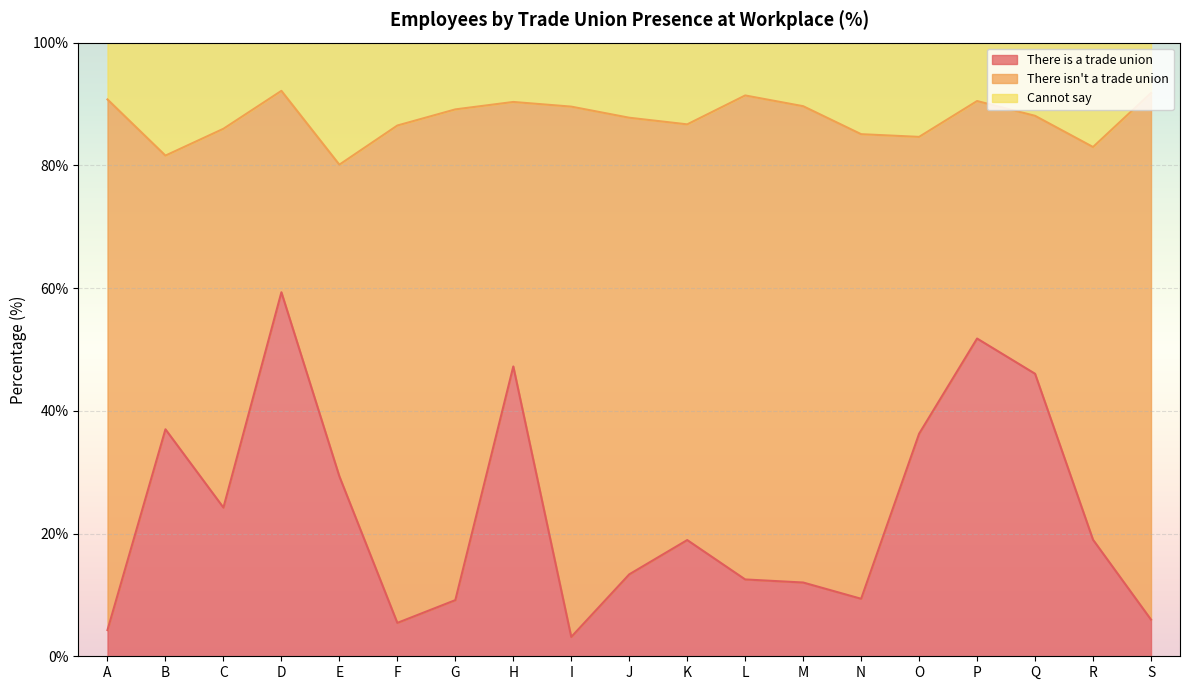

What are all the series names shown in the legend?

There is a trade union, There isn't a trade union, Cannot say